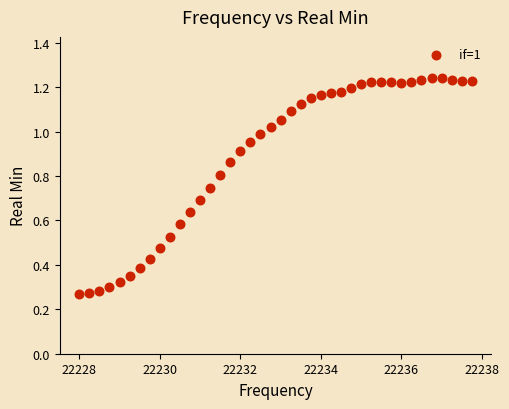

What is the range of X values (max minus min)?

9.8